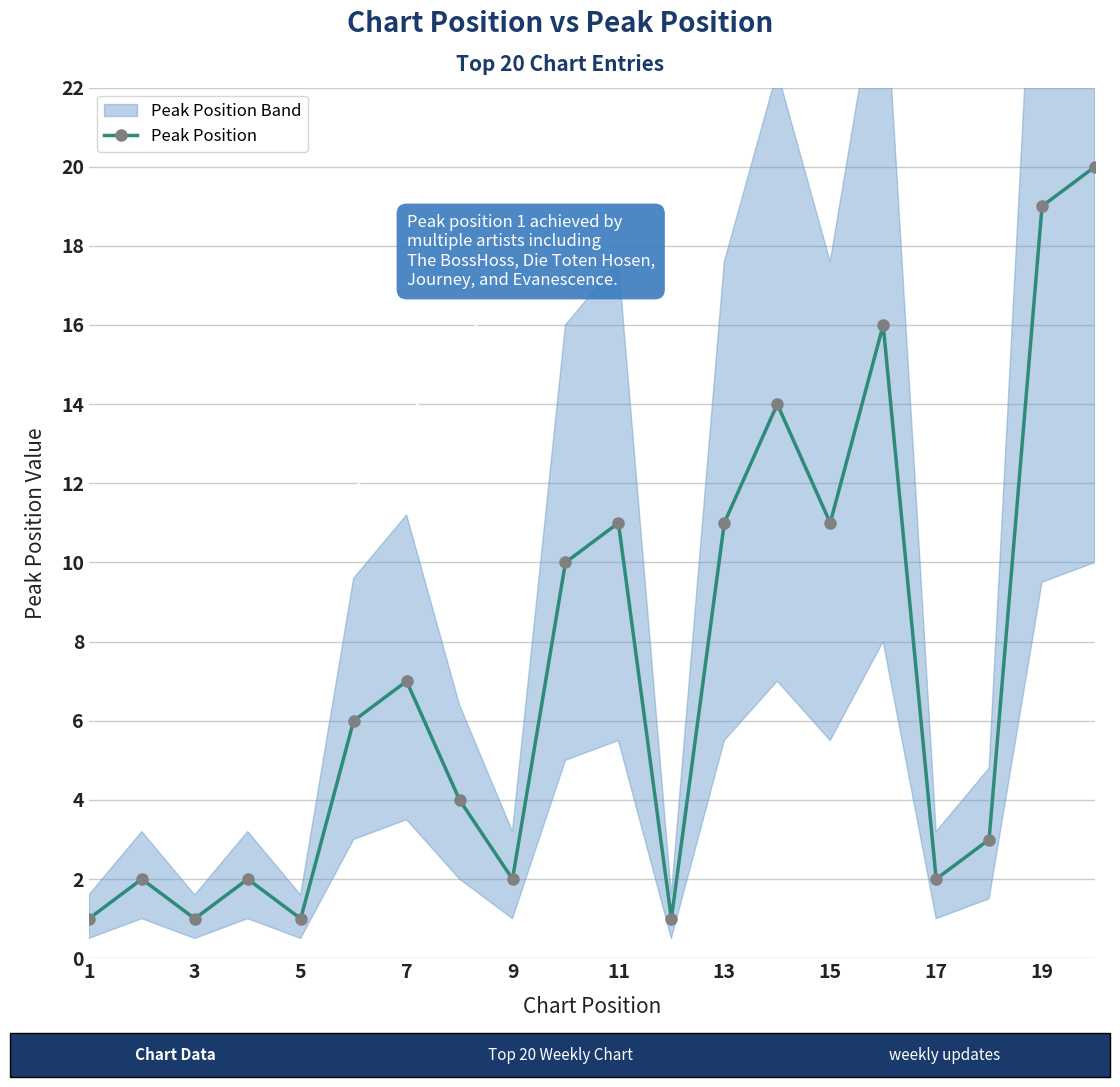

Where is the first local minimum for Peak Position?

3